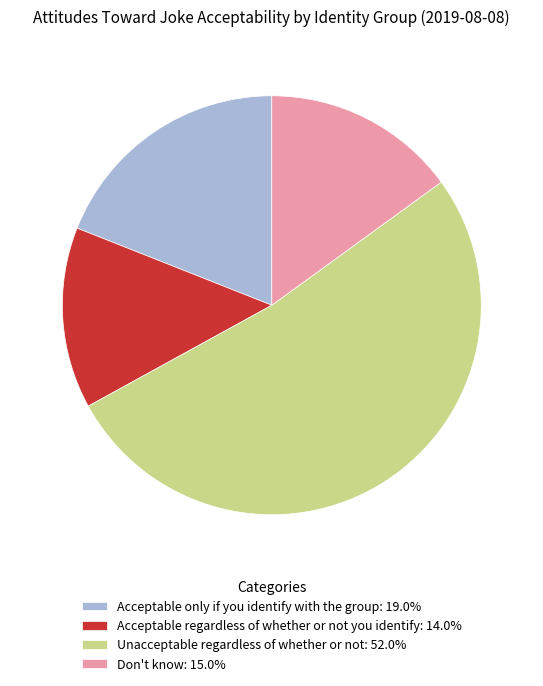

Combined, do Acceptable only if you identify with the group: 19.0% and Acceptable regardless of whether or not you identify: 14.0% account for over 50%?

No